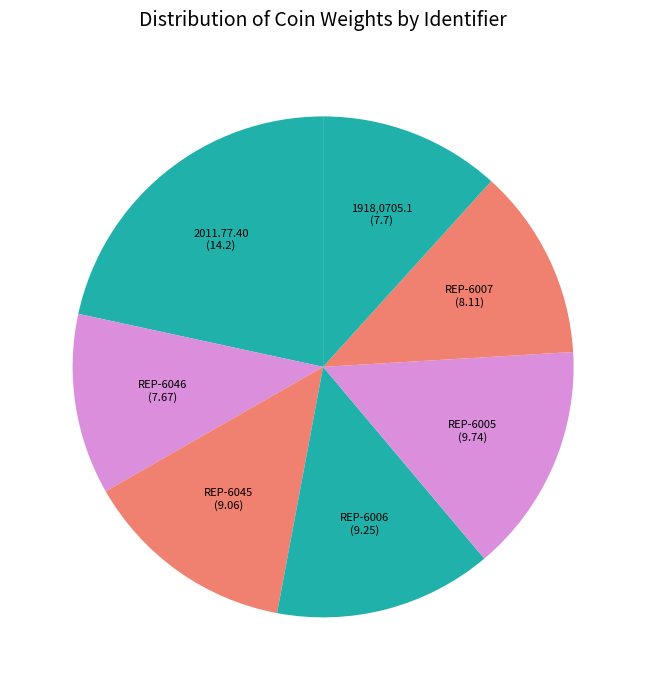

How many slices are in this pie chart?

7